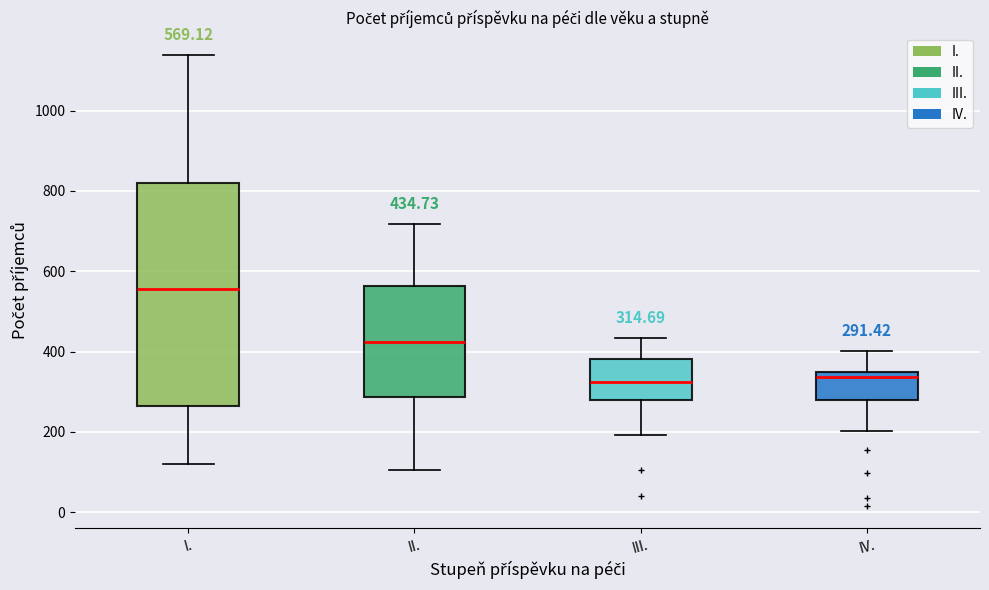

Which box's median line is the highest?

I.